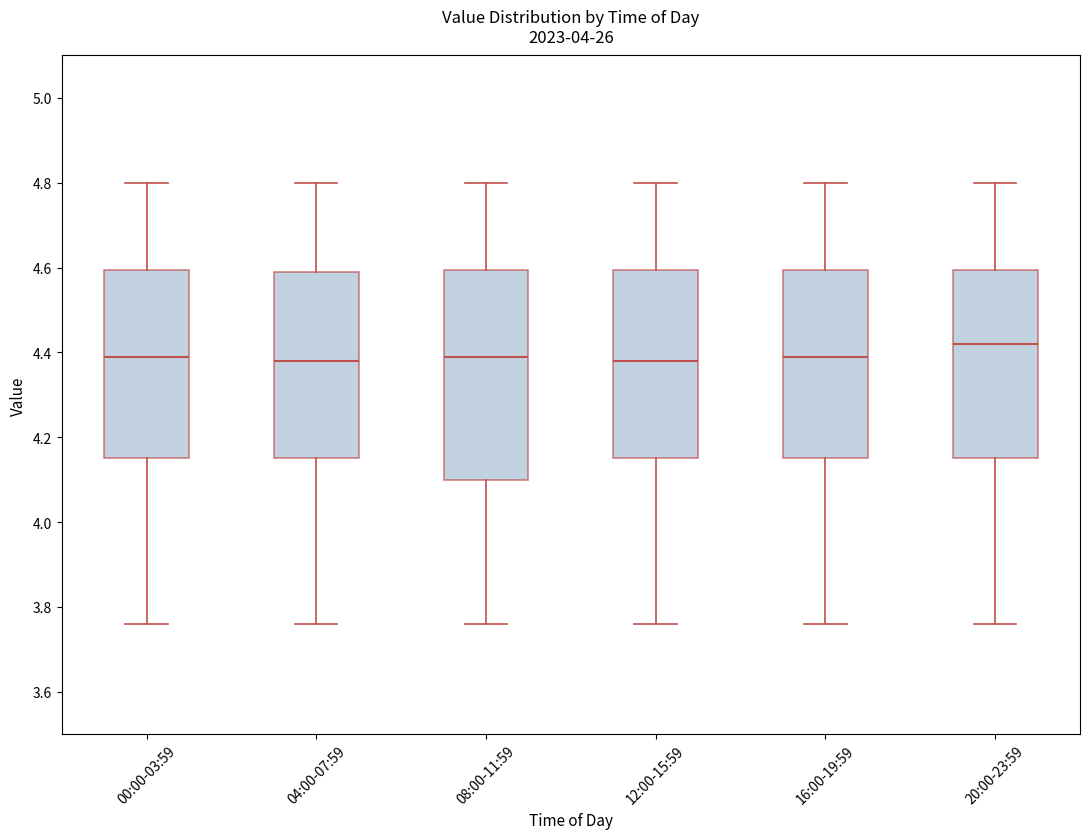

Comparing the boxes themselves (not the whiskers), which one is the tallest?

08:00-11:59